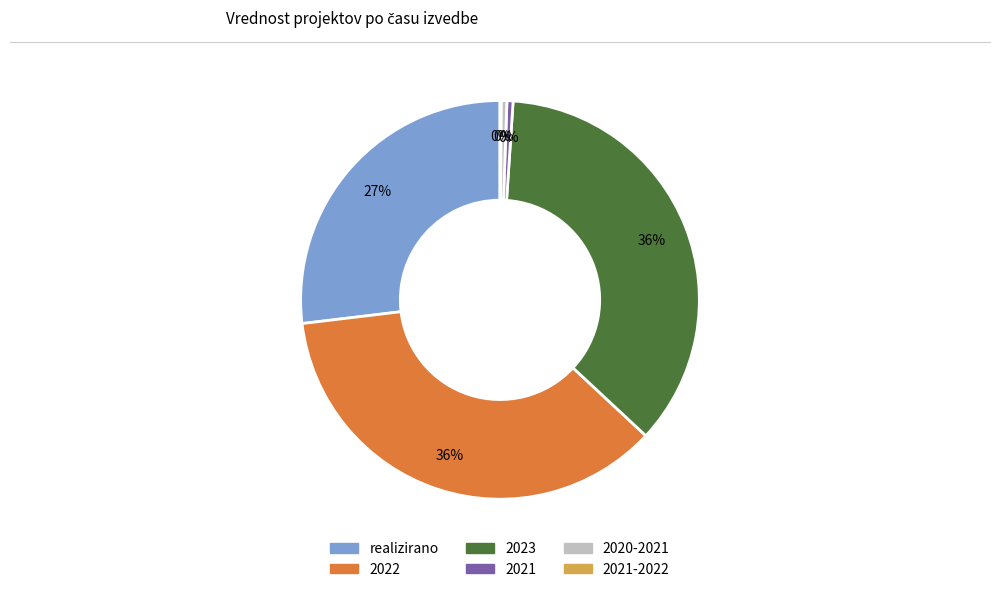

Is there a majority slice in this chart?

No